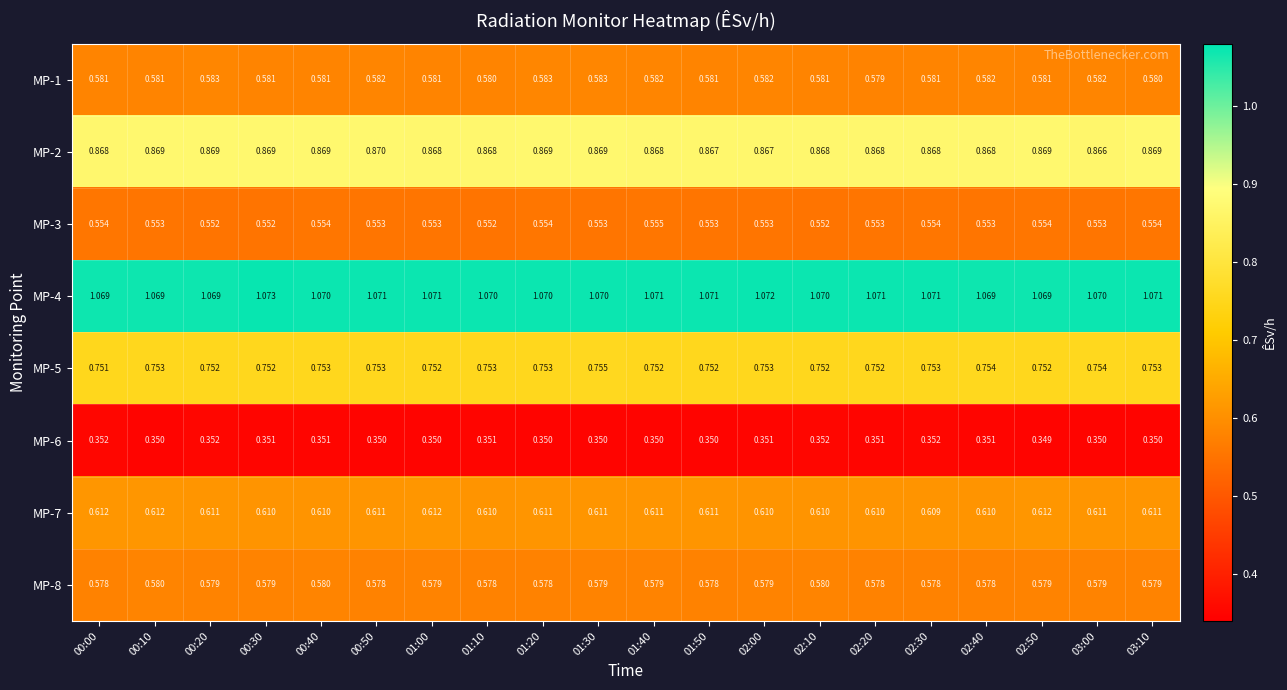

Rank the series at 02:40 from lowest to highest value.

MP-6, MP-3, MP-8, MP-1, MP-7, MP-5, MP-2, MP-4